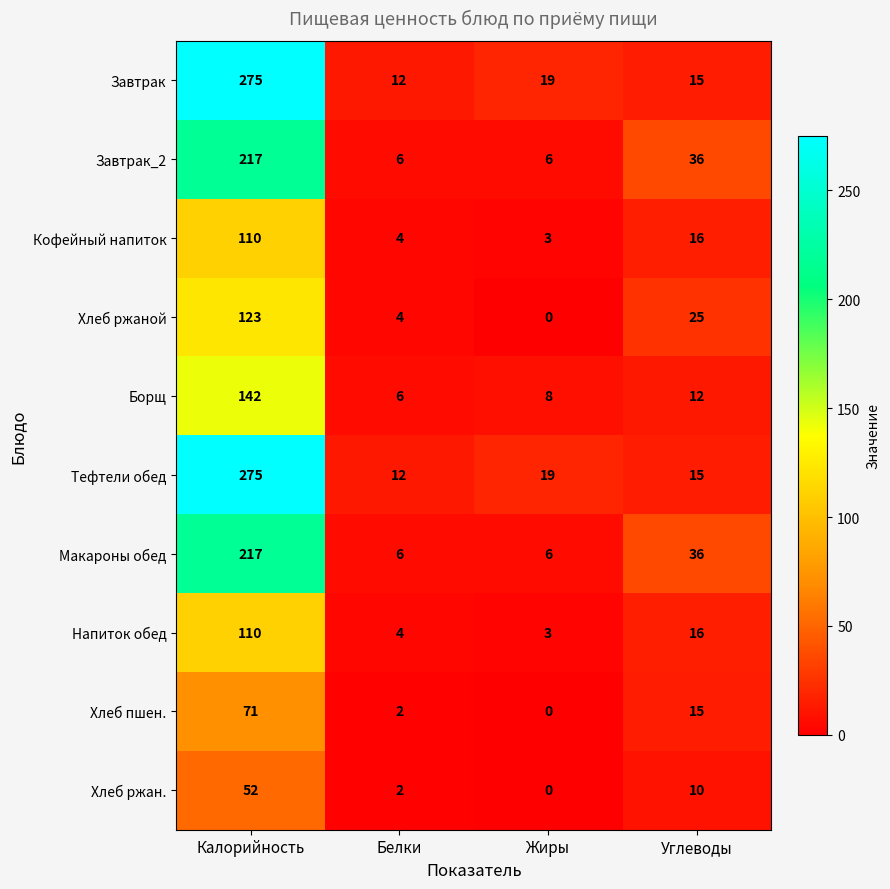

True or false: Хлеб ржан. has a value of 3 at Углеводы.

False